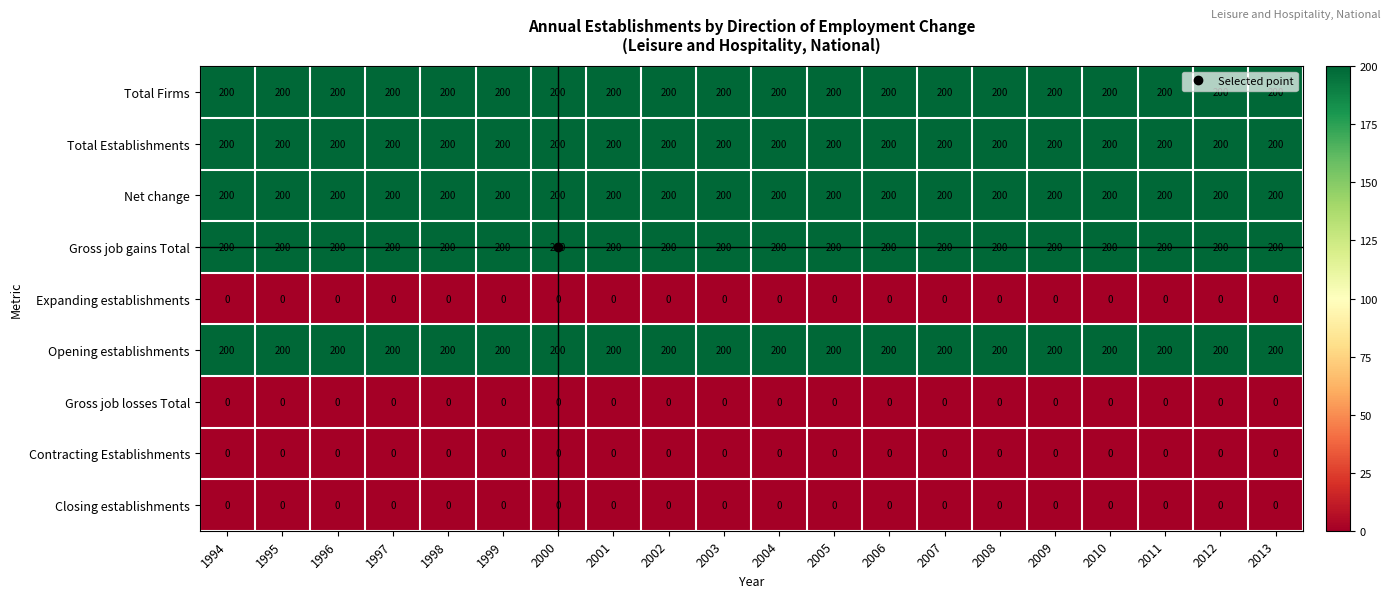

What is the total value across all series at 2004?

1000